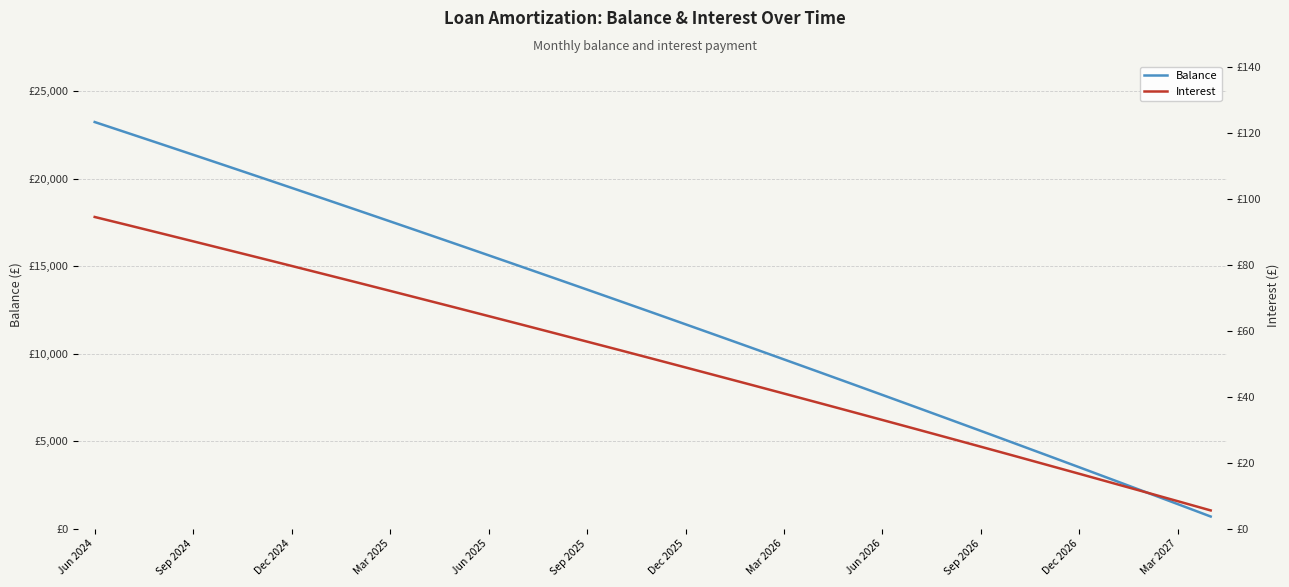

What is the average value of the Interest series?

51.0